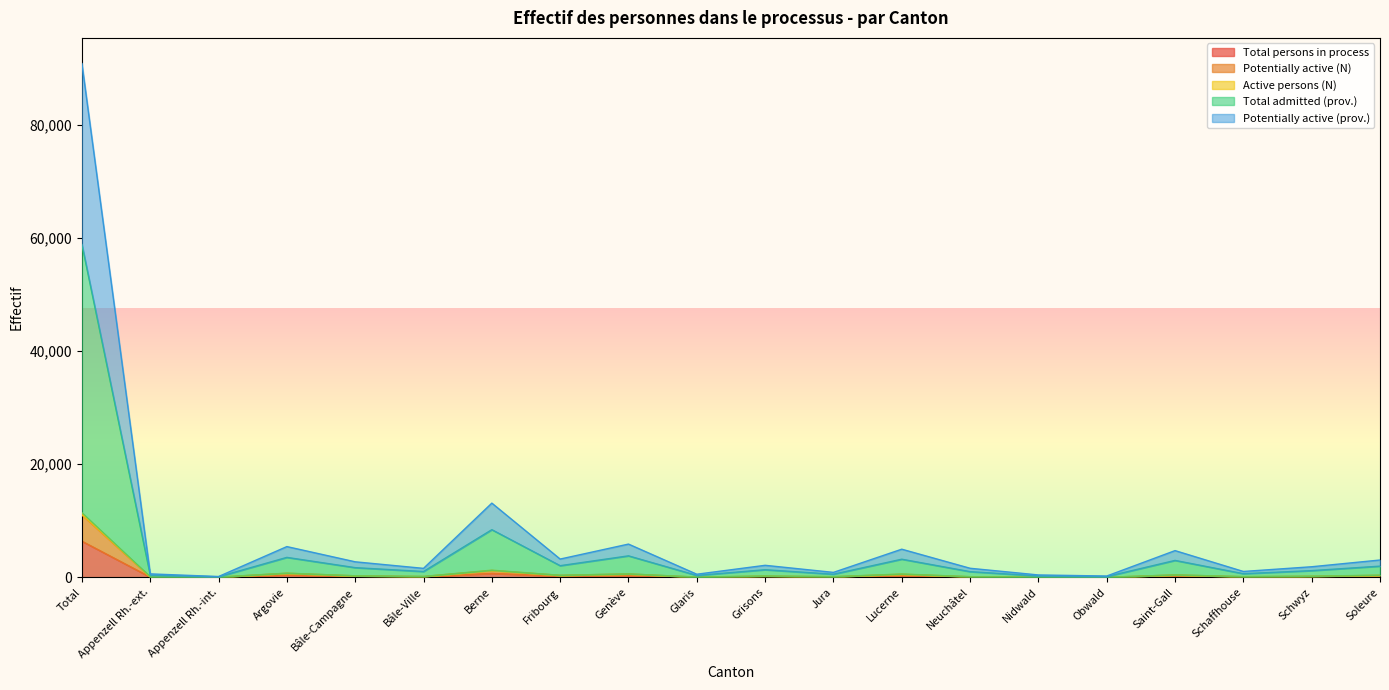

True or false: Total admitted (prov.) has a value of 2216 at Fribourg.

False